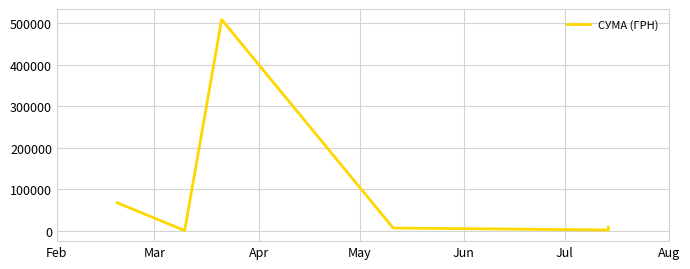

What is the change in value from Feb to Jul?

-58982.8